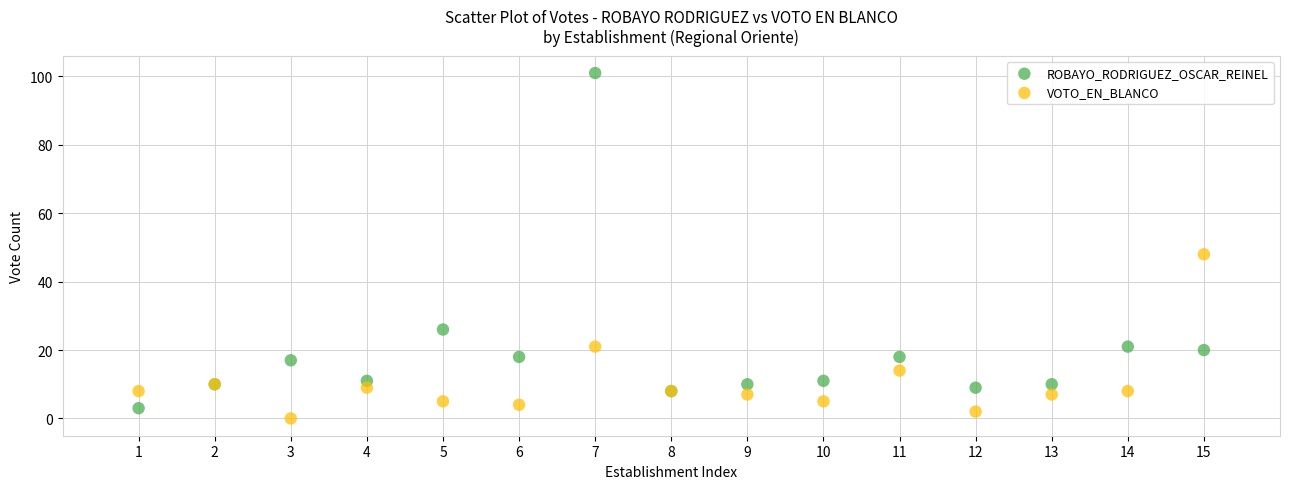

Which series contains the highest Y value?

ROBAYO_RODRIGUEZ_OSCAR_REINEL